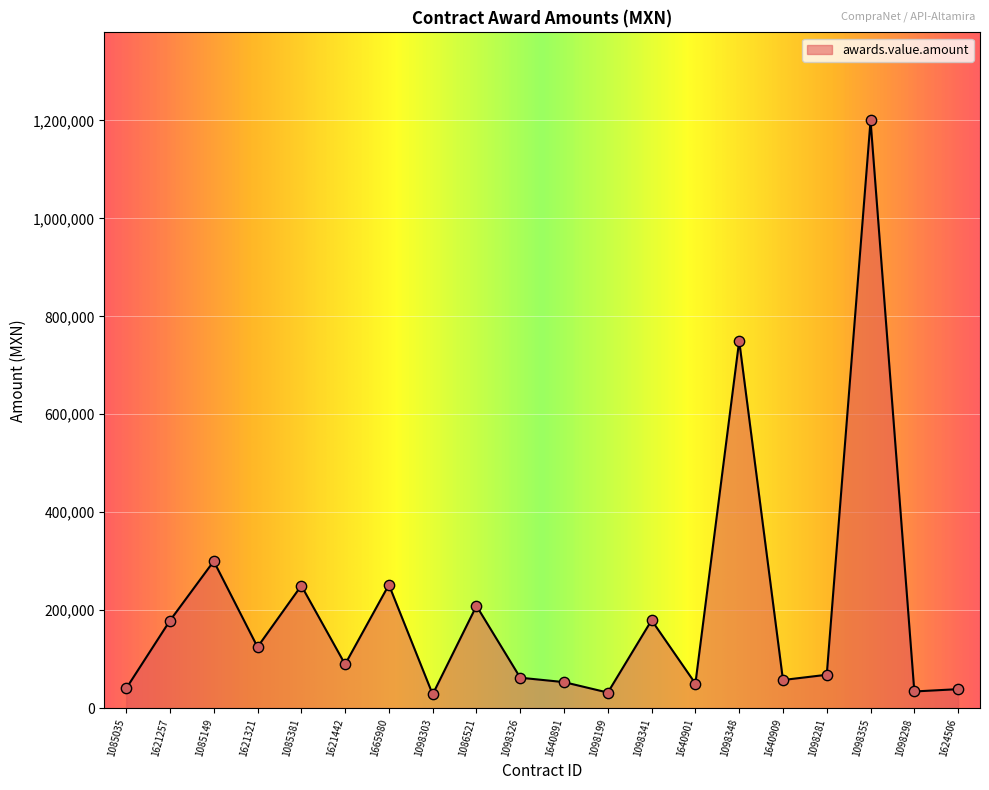

What is the change in value from 1098281 to 1098298?

-34130.0